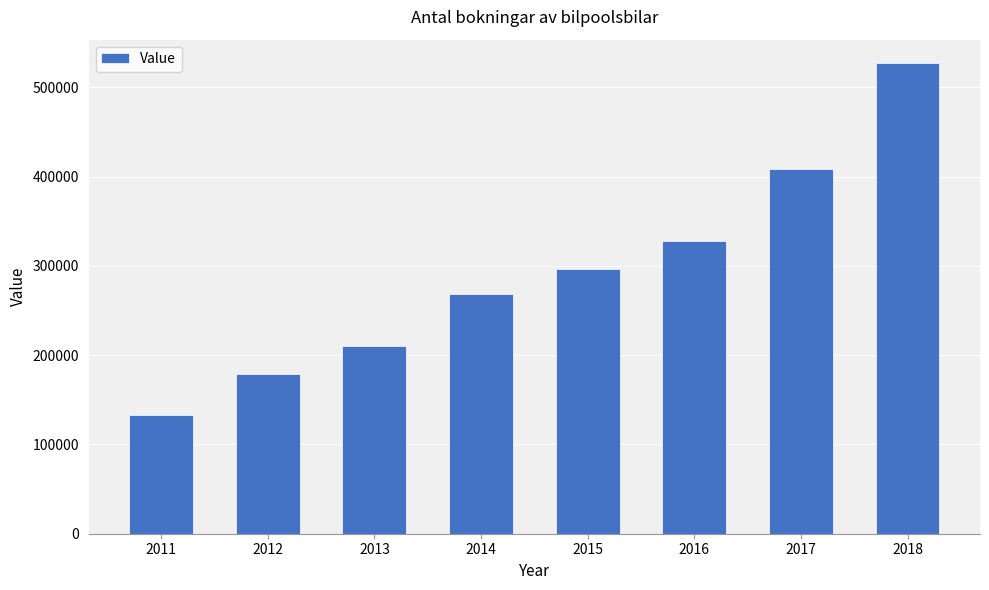

Count the number of data series in this chart.

1